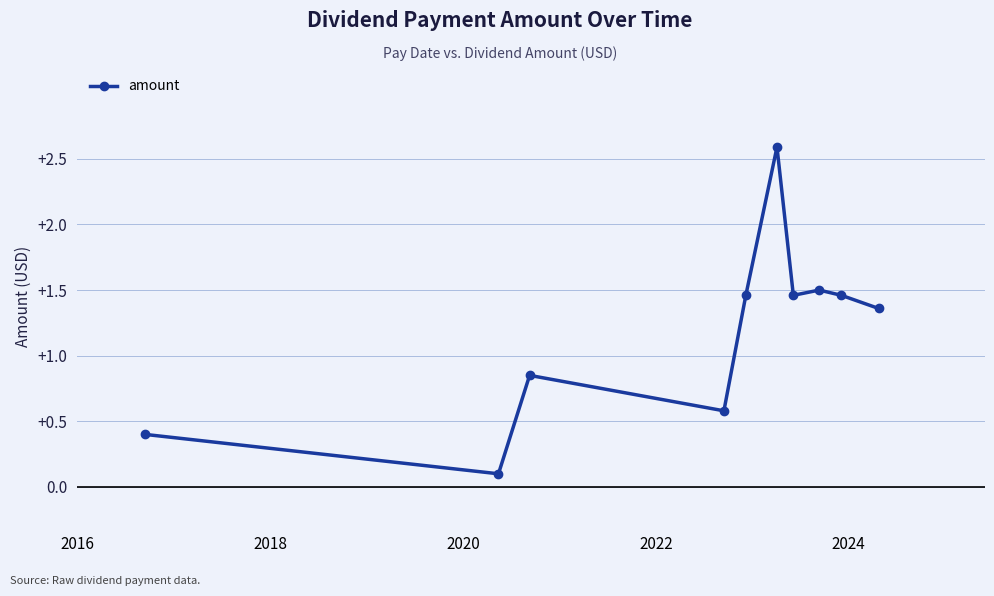

What is the average value?

1.2